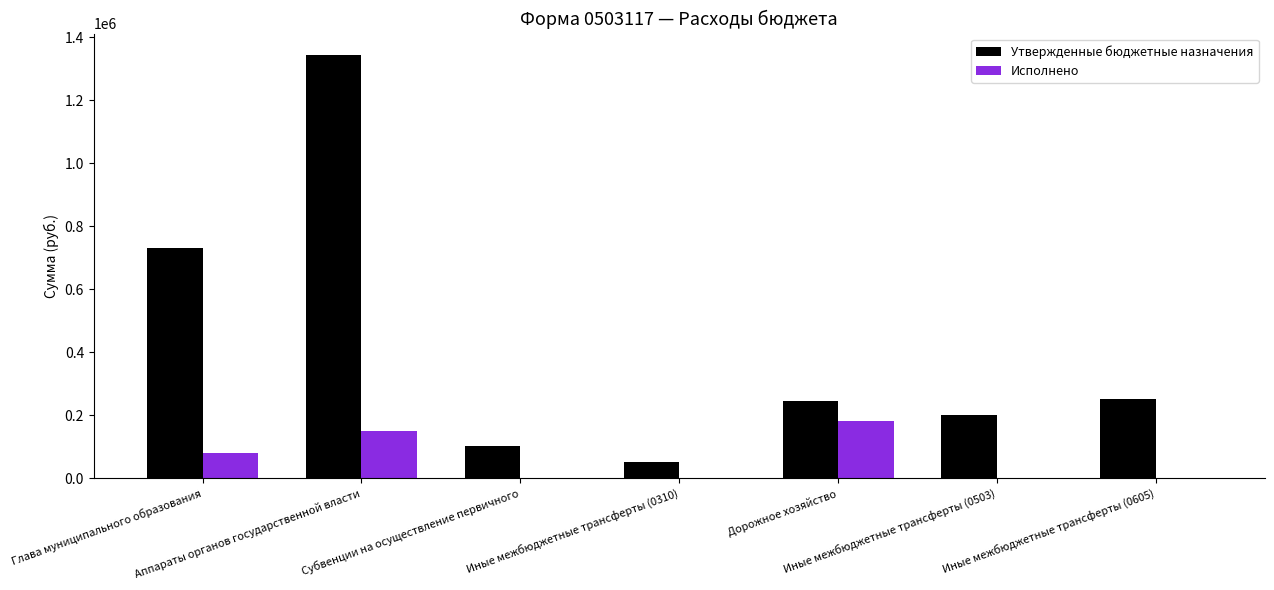

How many series are shown in this chart?

2